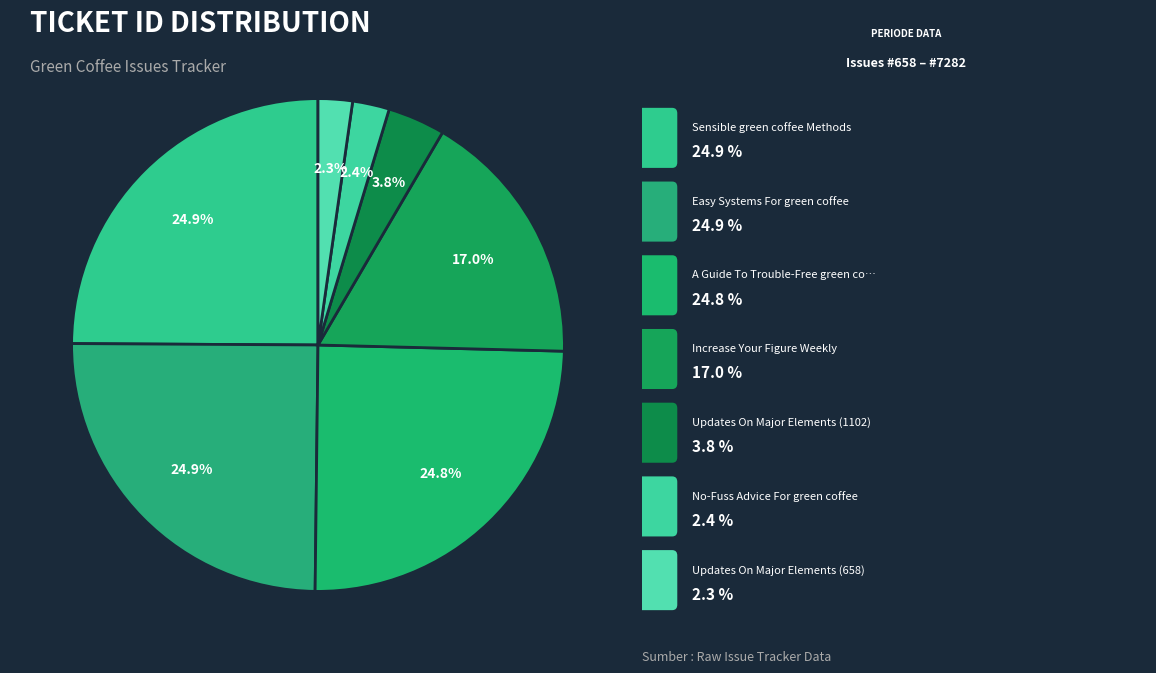

How many slices are in this pie chart?

7